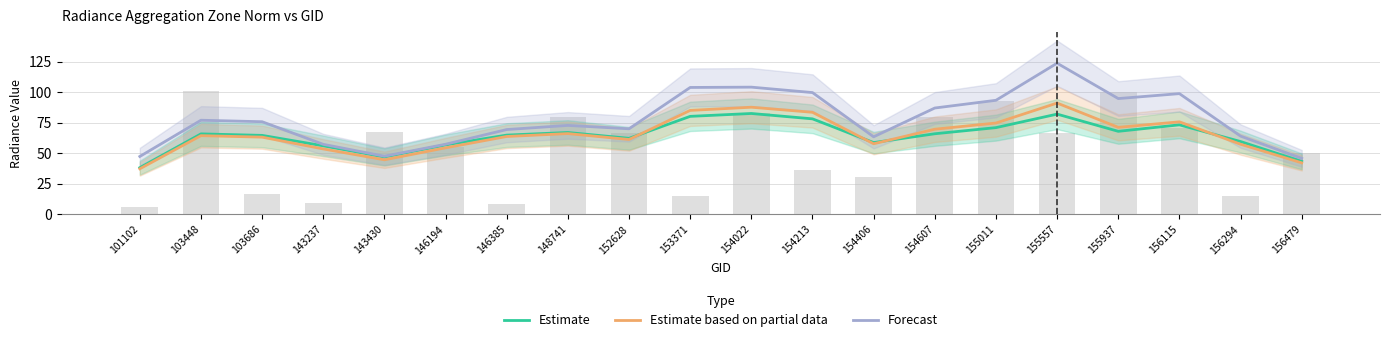

What is the value of the Background bar at the 9th from the left?

66.6